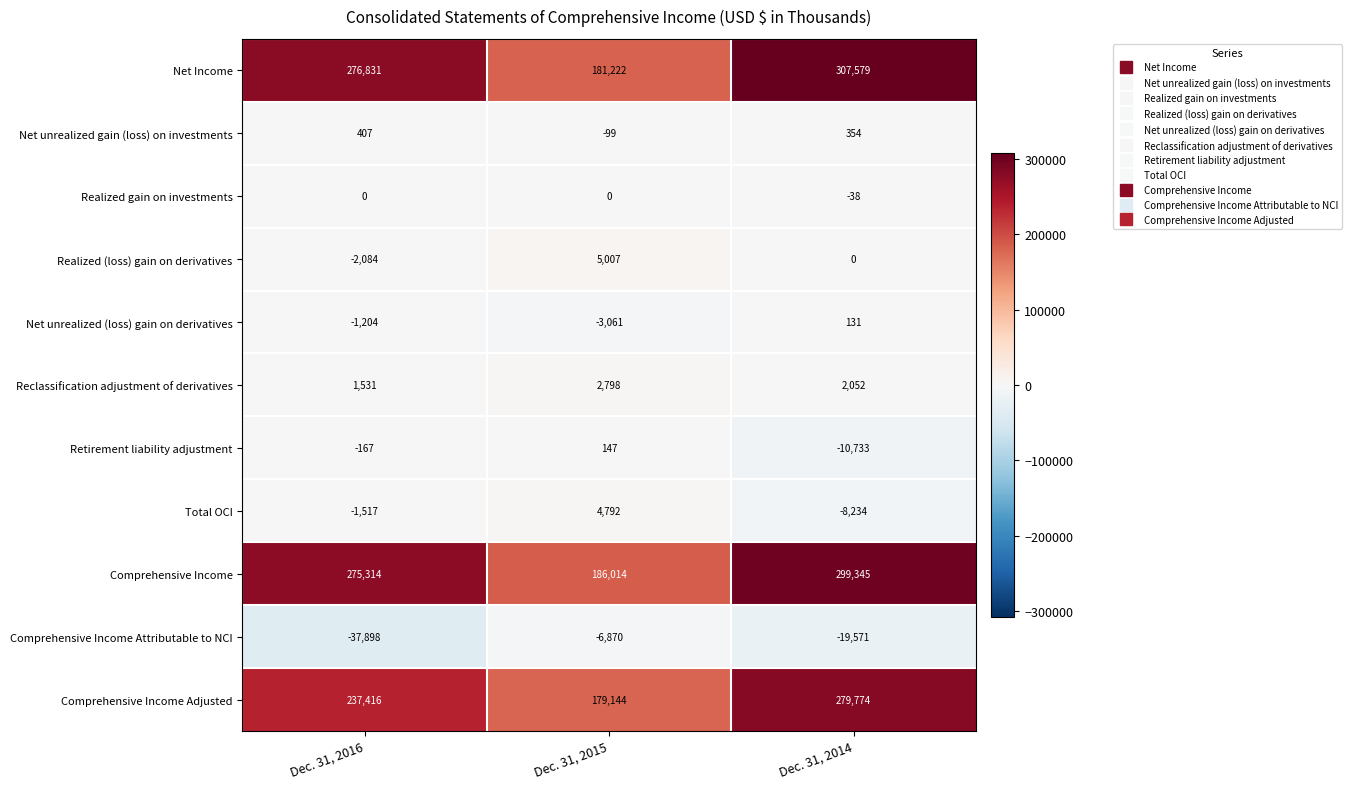

What is the difference between the Comprehensive Income Adjusted values at Dec. 31, 2015 and Dec. 31, 2014?

100630